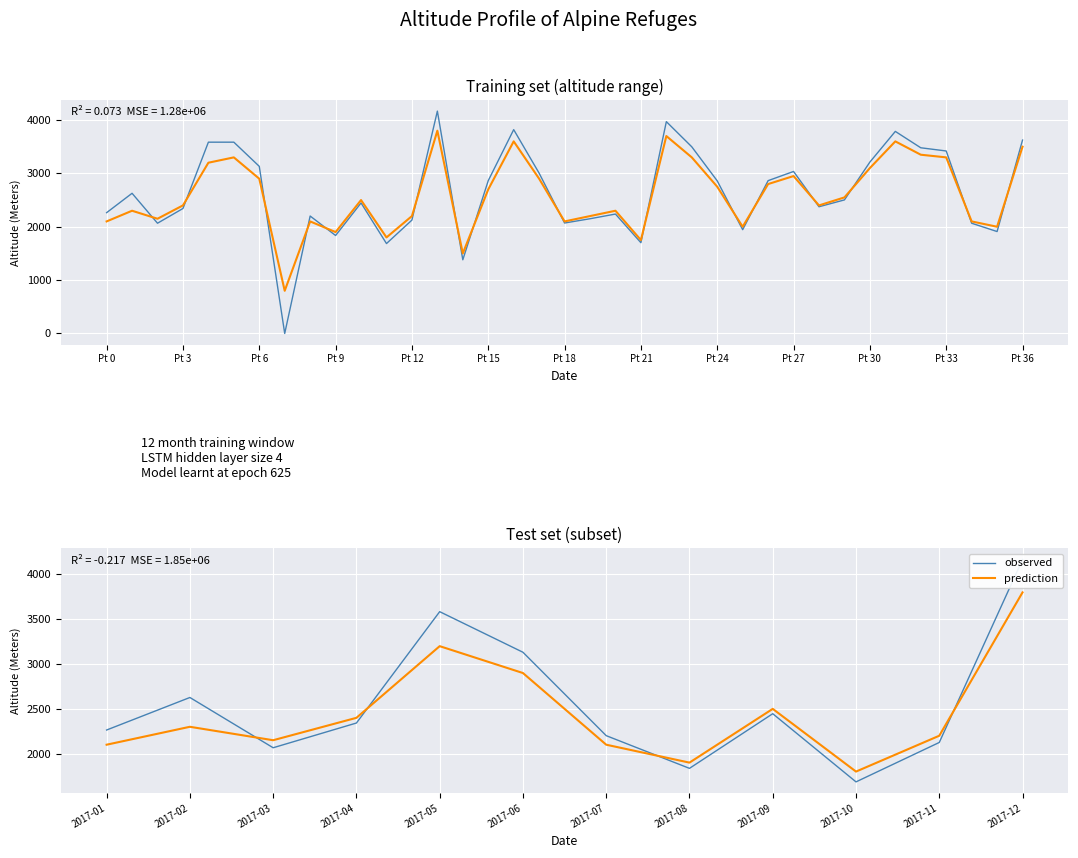

At which label is observed closest to 2926?

2017-06